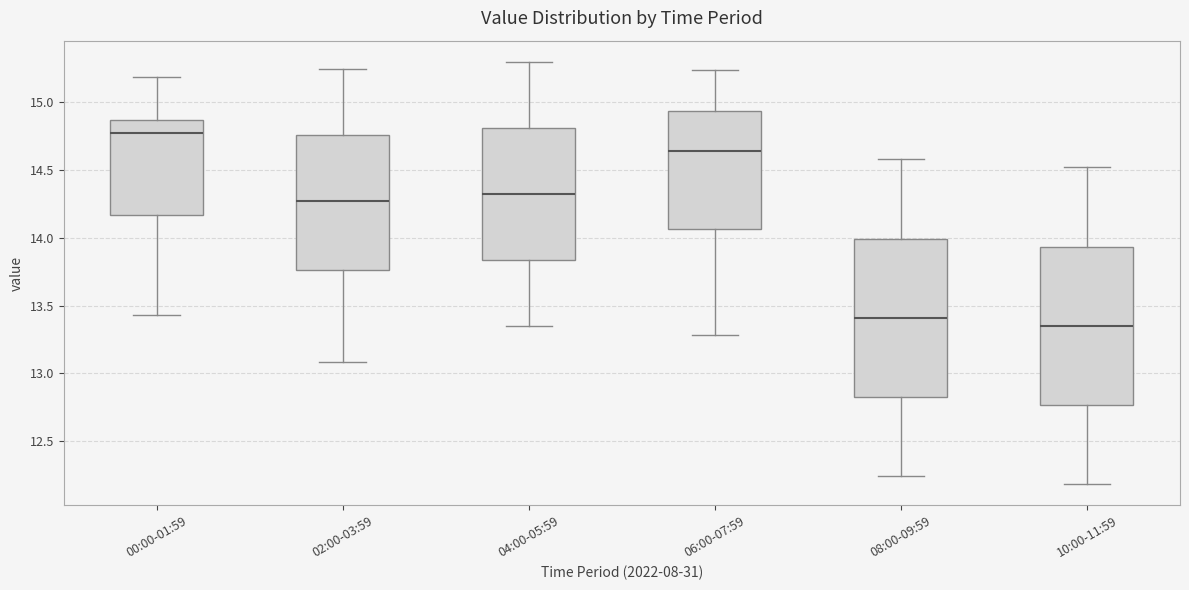

Reading left to right, transcribe this box plot: for each box, give where its median line is, the range the box spans, and where its two whiskers end, as read against the y-axis. The values are not printed on the chart, so give them approximately, as read against the axis.

00:00-01:59: median 14.80, box 14.15 to 14.85, whiskers 13.45 to 15.20
02:00-03:59: median 14.30, box 13.75 to 14.75, whiskers 13.10 to 15.25
04:00-05:59: median 14.35, box 13.85 to 14.80, whiskers 13.35 to 15.30
06:00-07:59: median 14.65, box 14.05 to 14.95, whiskers 13.30 to 15.25
08:00-09:59: median 13.40, box 12.85 to 14.00, whiskers 12.25 to 14.60
10:00-11:59: median 13.35, box 12.75 to 13.95, whiskers 12.20 to 14.50